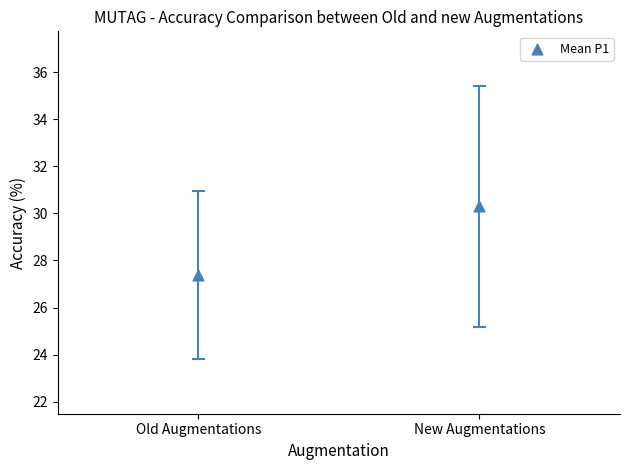

What is the average Y value?

28.8